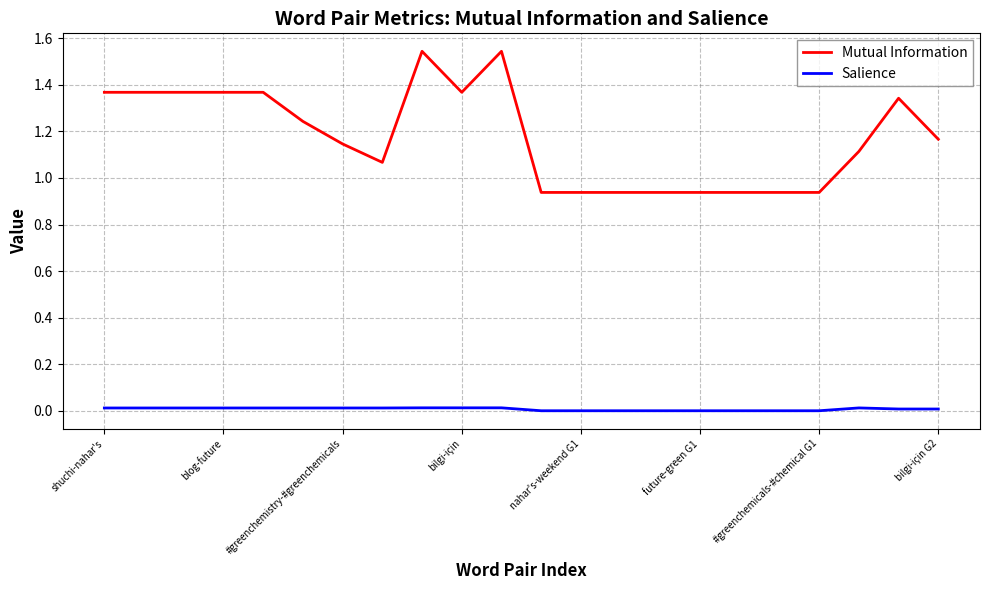

Which series has the largest range (max minus min)?

Mutual Information